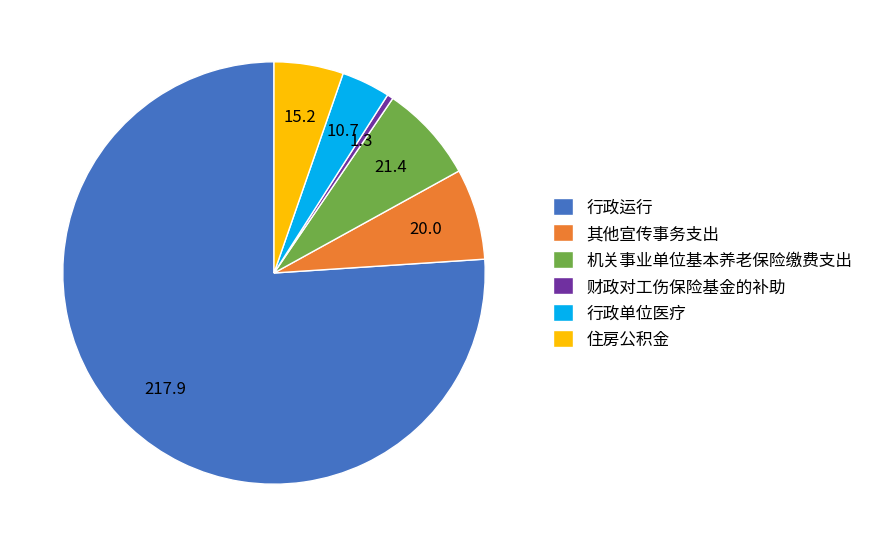

Approximately how many times larger is the value at 其他宣传事务支出 compared to 财政对工伤保险基金的补助?

15.0